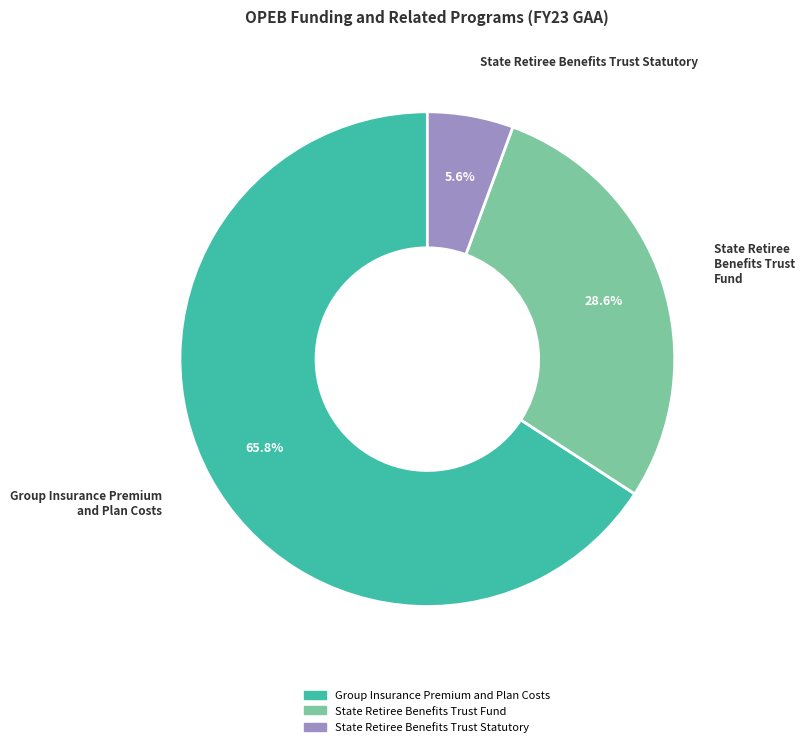

Does any single category account for the majority?

Yes